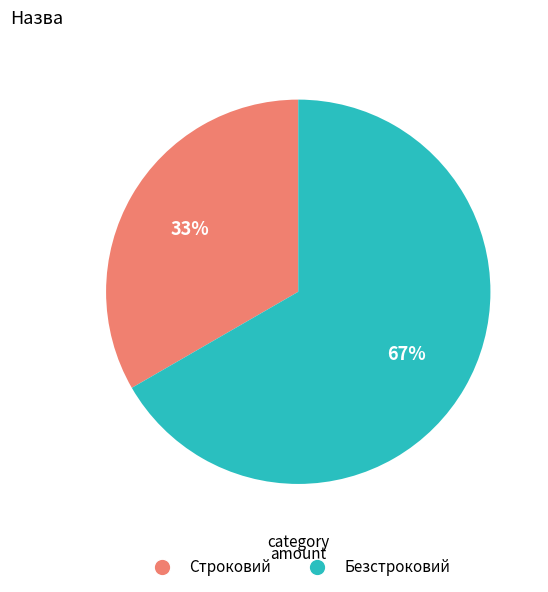

Which category has the smallest portion of the pie?

Строковий